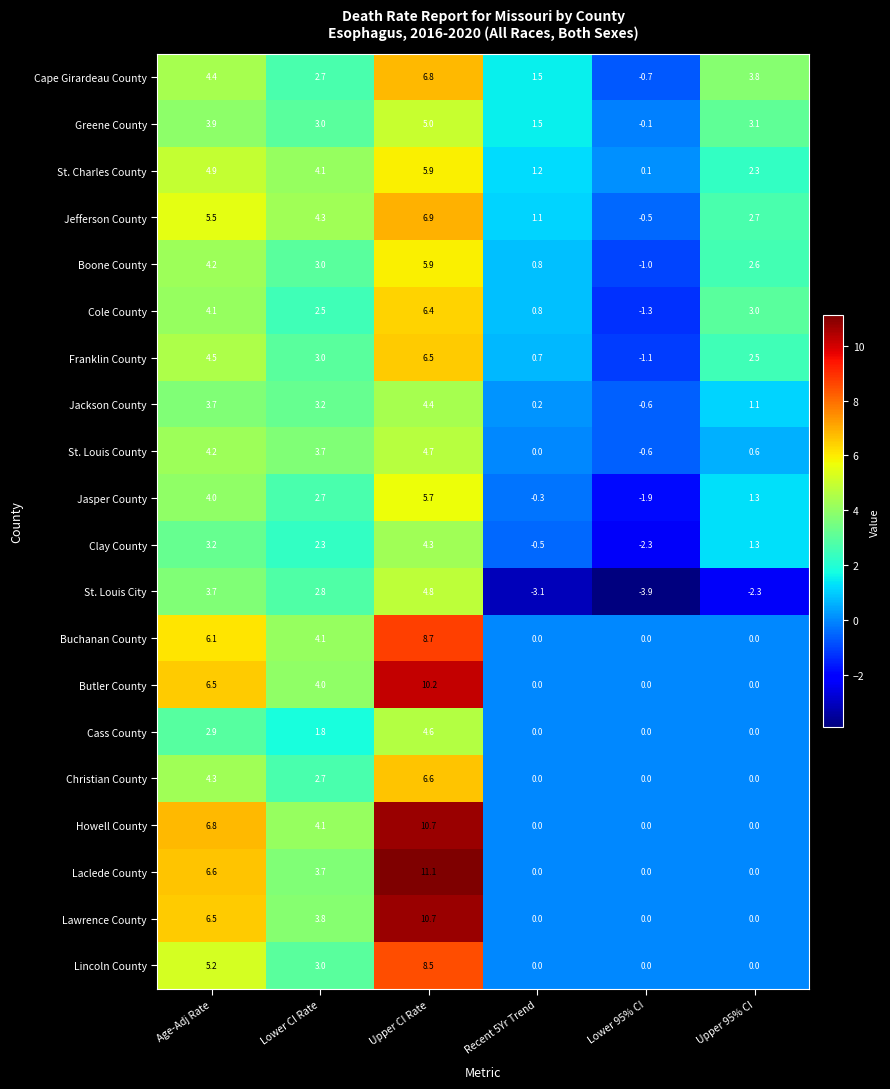

Which series has the largest total across all categories?

Howell County